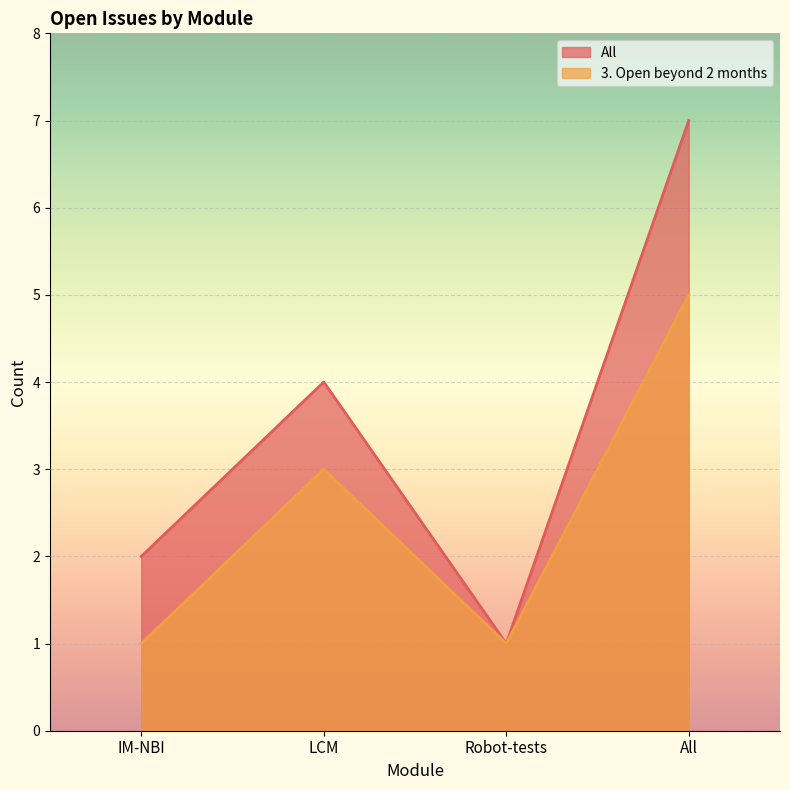

Is the value of 3. Open beyond 2 months at LCM greater than the value of All at LCM?

No